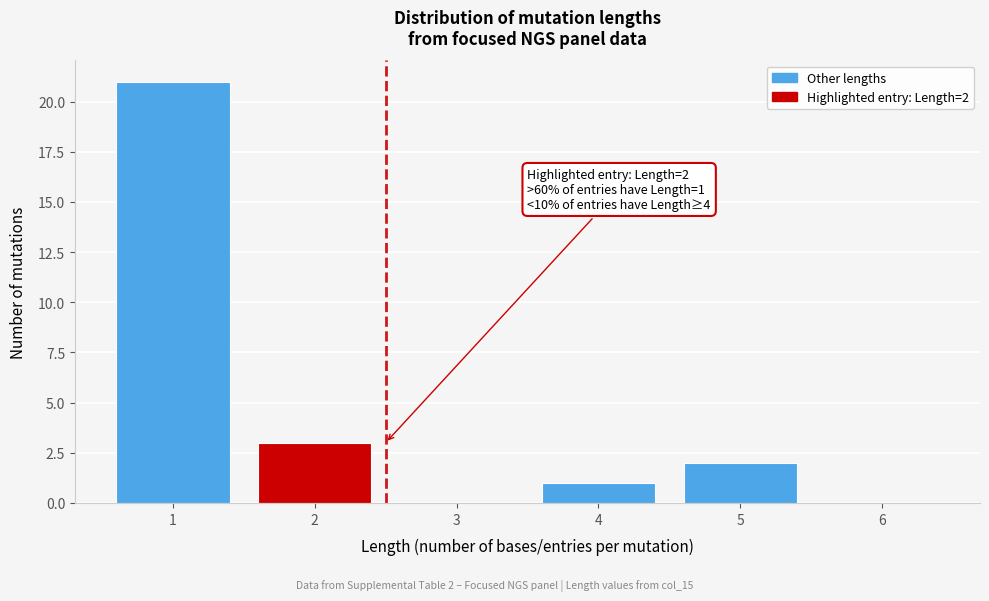

Which range on the x-axis has the tallest bar?

0.5 to 1.5